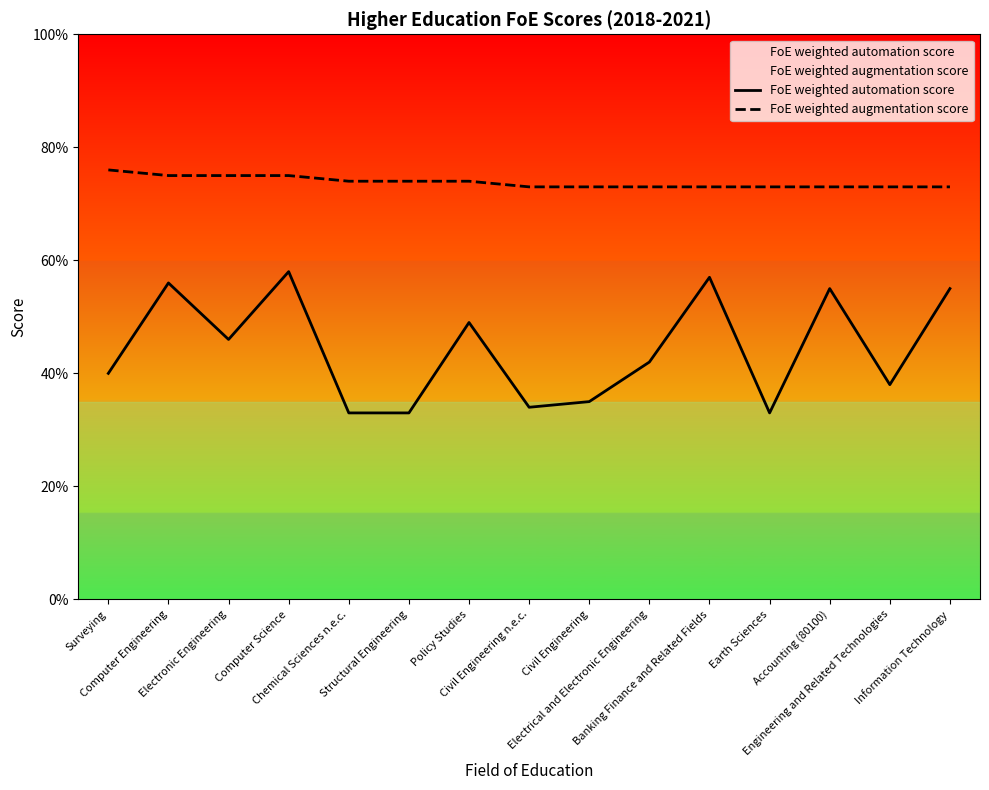

What is the minimum value shown in the chart?

0.3